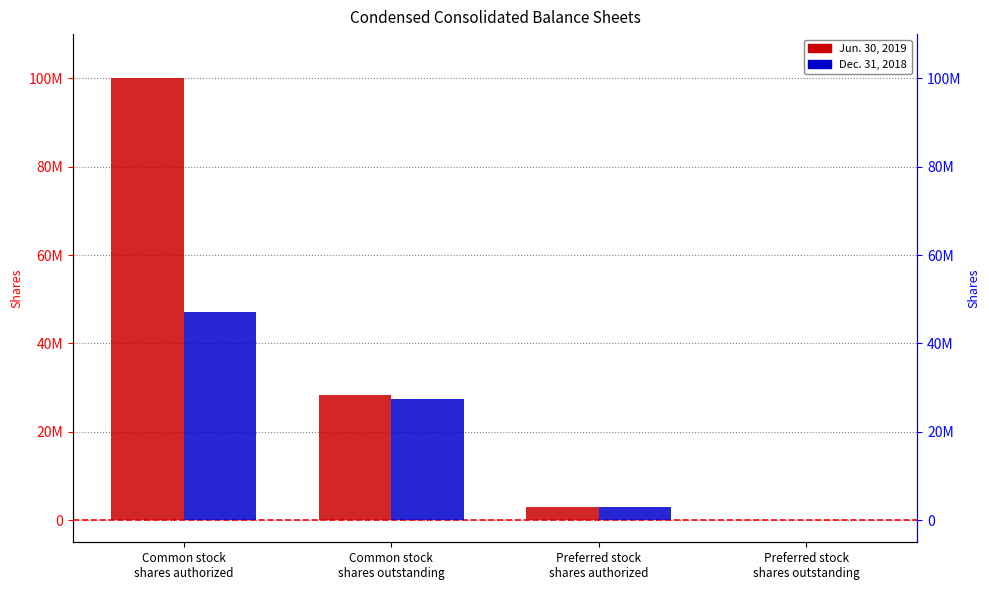

What is the difference between the Dec. 31, 2018 values at Common stock
shares outstanding and Preferred stock
shares outstanding?

27391290